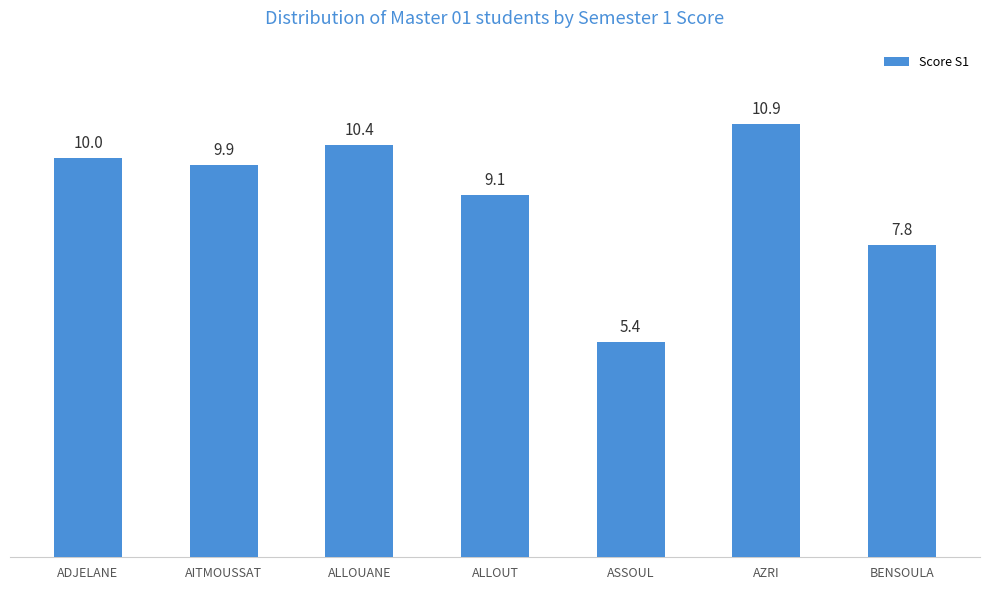

What position from the left is ASSOUL?

5